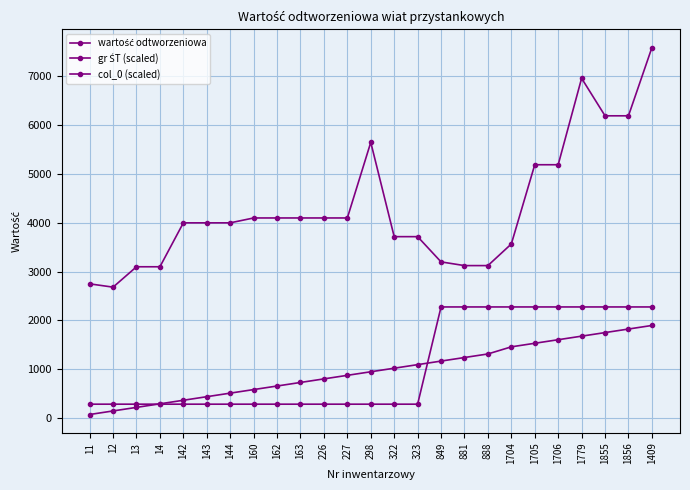

How many lines are shown in the chart?

3